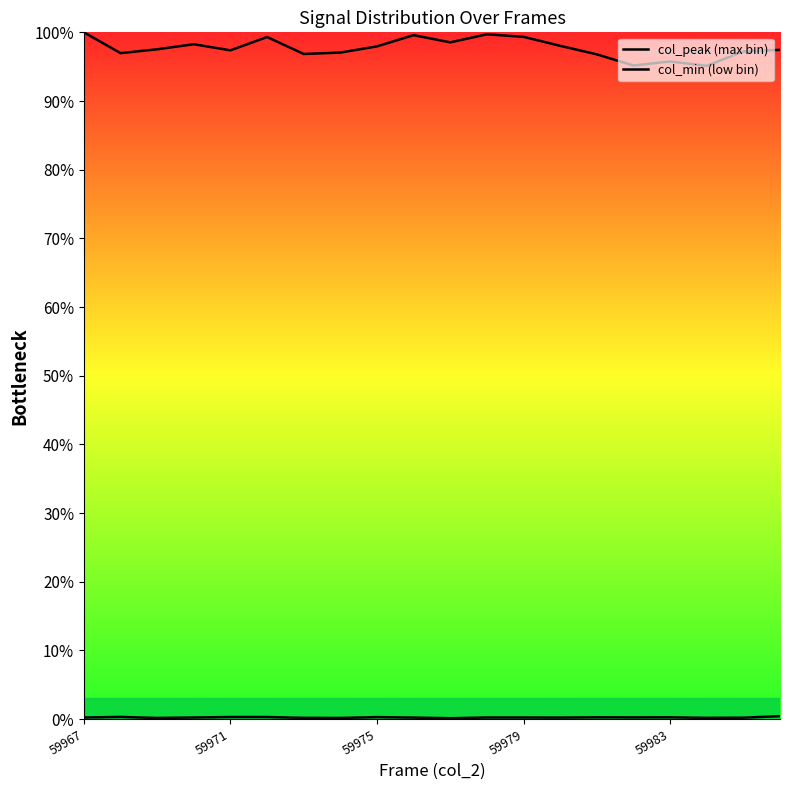

Which label corresponds to the largest value in the chart?

59967